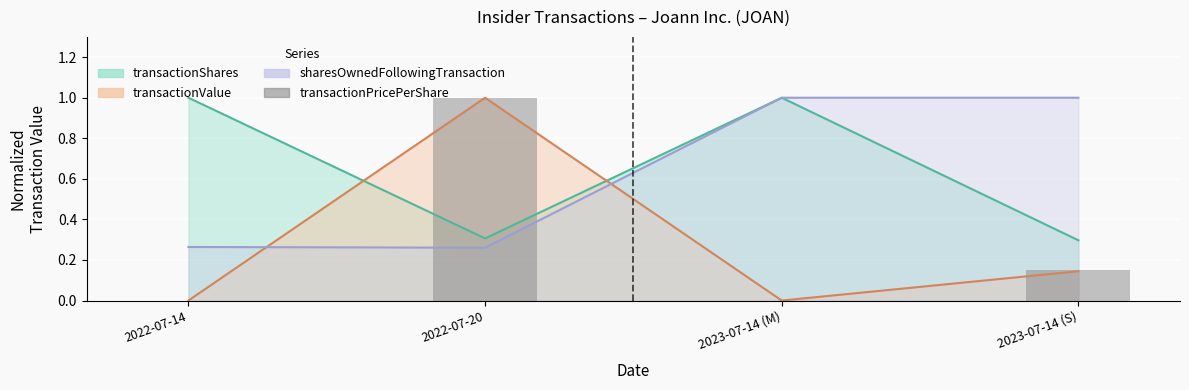

What is the greatest value displayed?

1.0